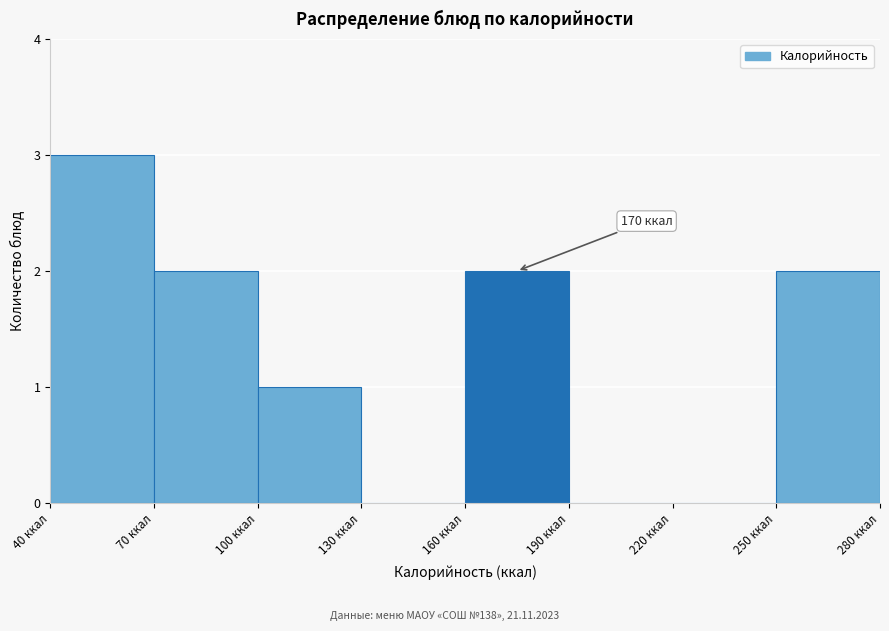

Which range on the x-axis has the tallest bar?

40 to 70